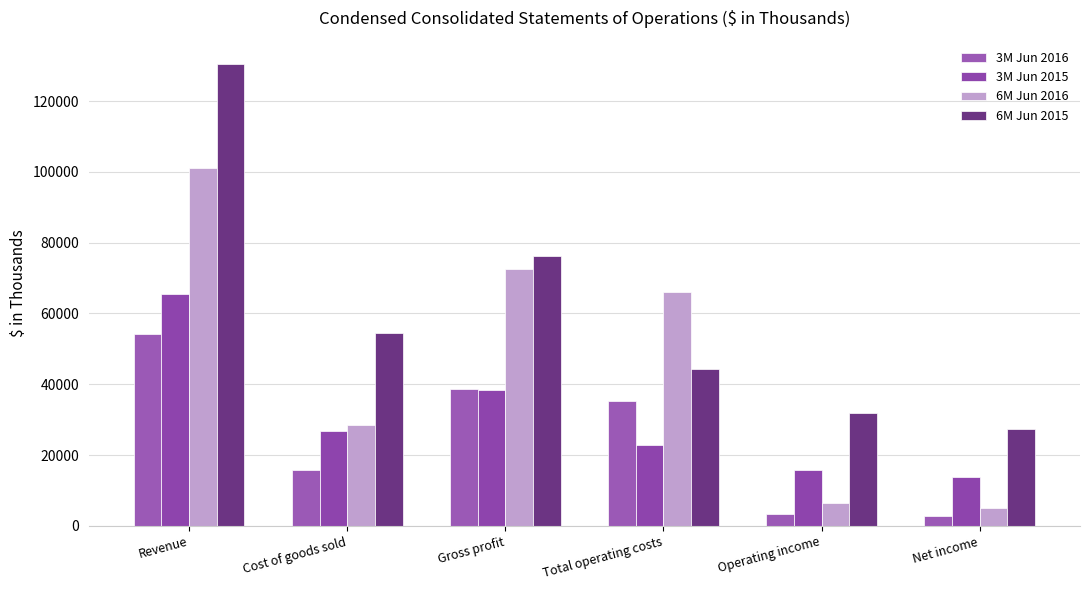

At which category is the sum across all series the highest?

Revenue